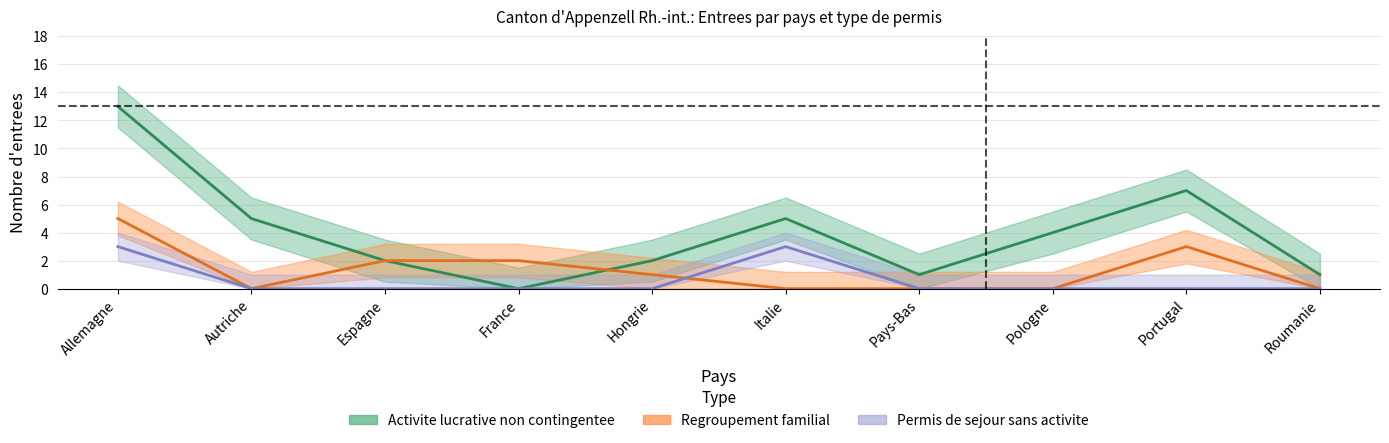

What are all the series names shown in the legend?

Regroupement familial, Activite lucrative non contingentee, Permis de sejour sans activite